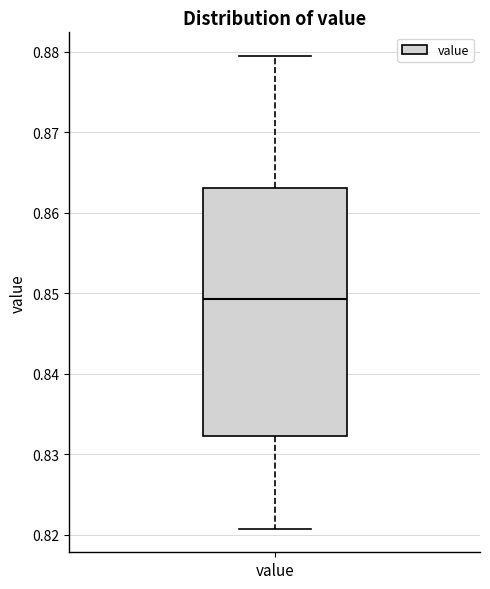

Read this box plot against the y-axis: the position of the median line, the range covered by the box, and the ends of both whiskers. The values are not printed on the chart, so give them approximately, as read against the axis.

median 0.849, box 0.832 to 0.863, whiskers 0.821 to 0.879